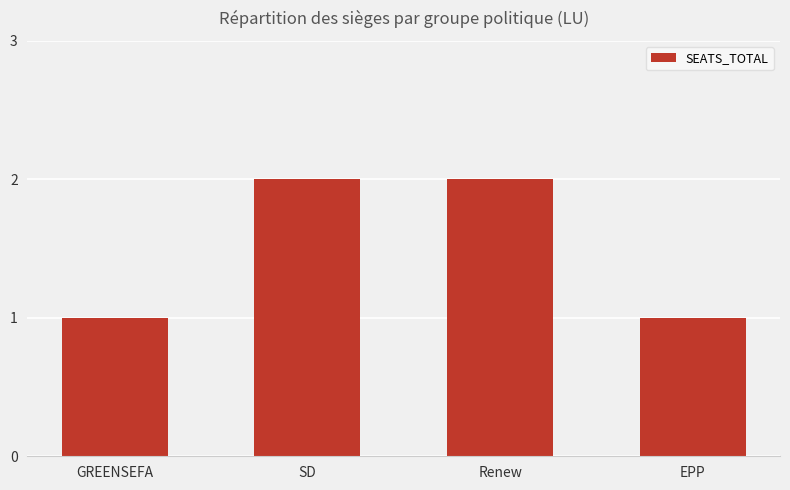

What is the label of the 4th bar from the left?

EPP